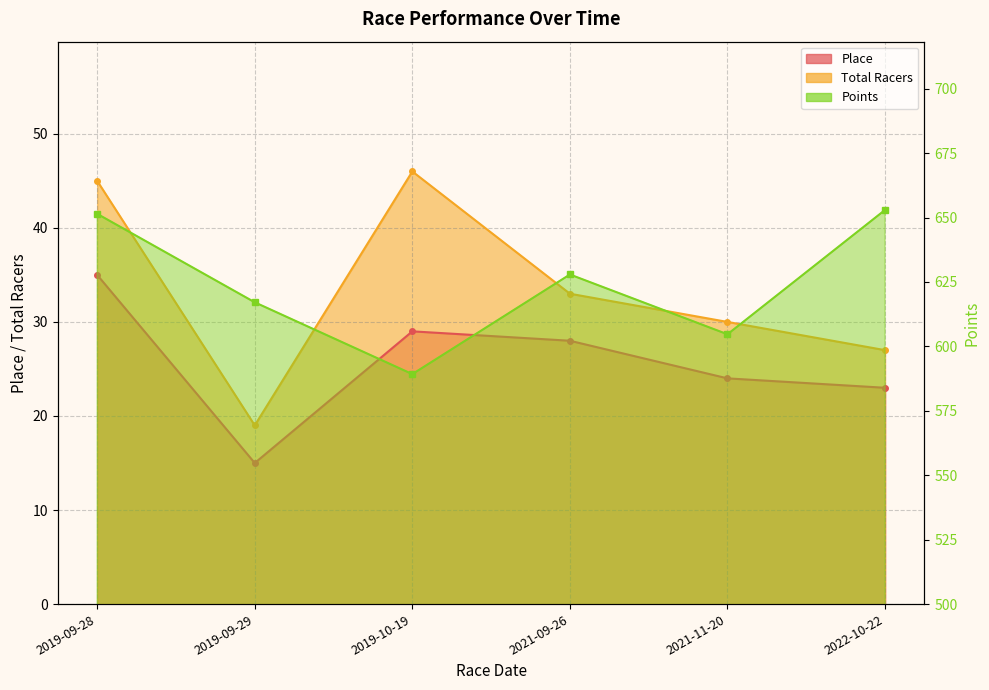

At 2021-11-20, list the series in order from largest to smallest.

Points, Total Racers, Place